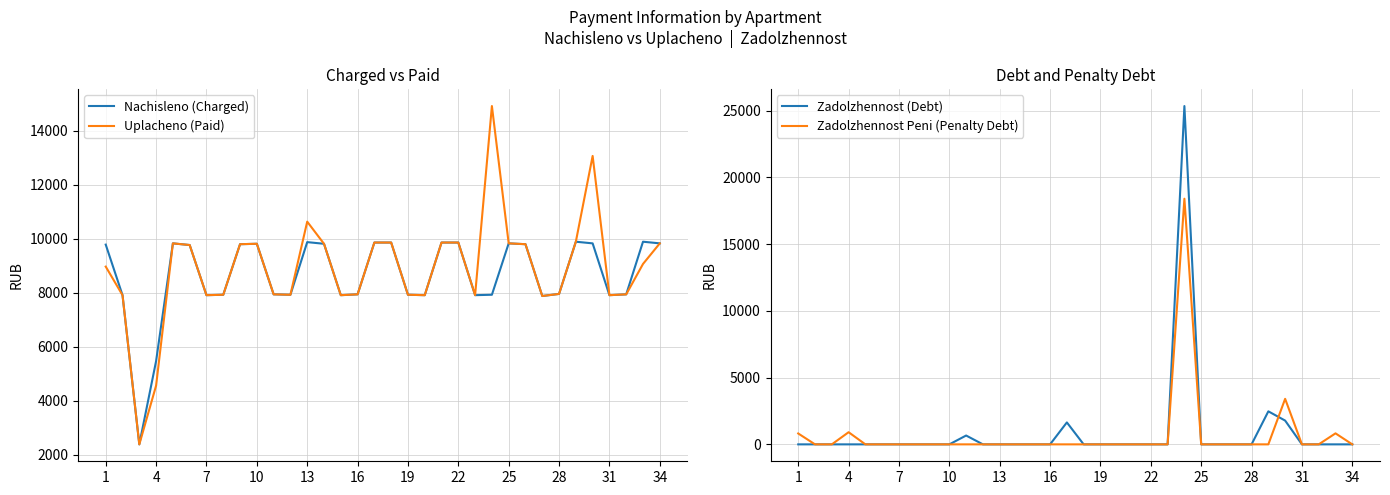

How many data points in Nachisleno (Charged) are above 9768?

17